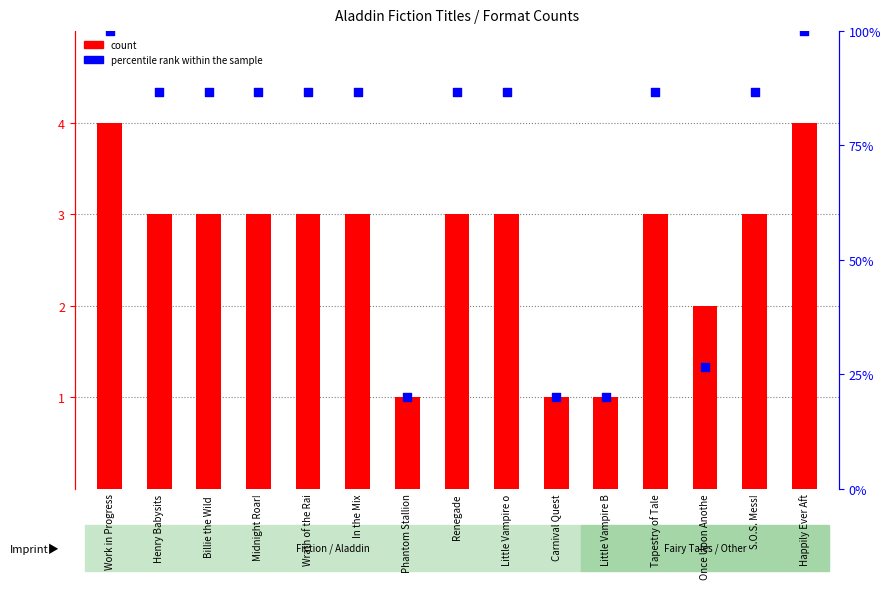

What are all the series names shown in the legend?

count, percentile rank within the sample